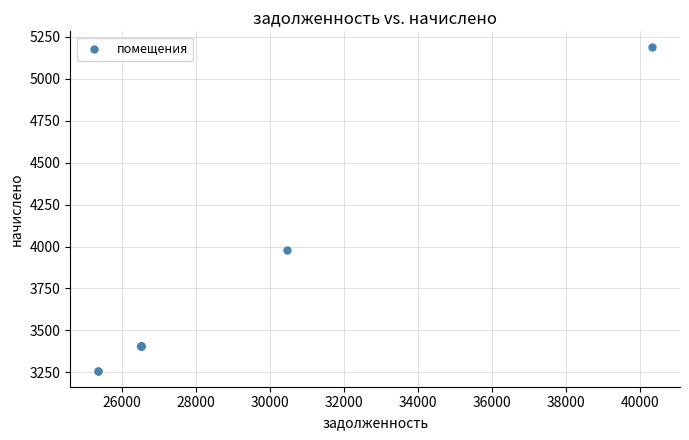

What Y value in the scatter plot is closest to 4223?

3978.2